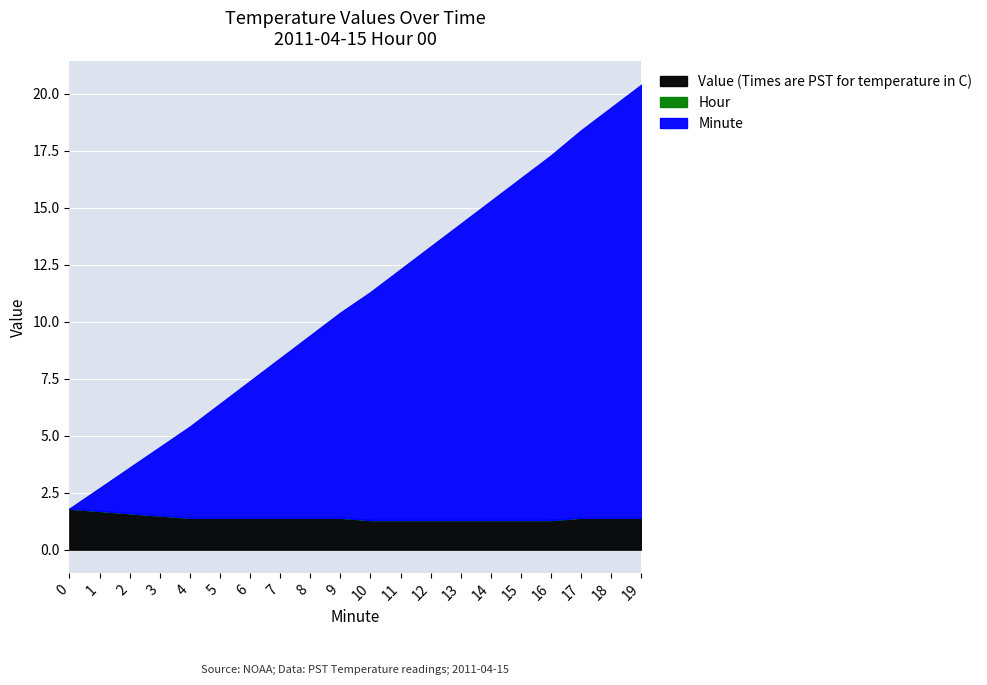

Which series has the widest spread of values?

Minute